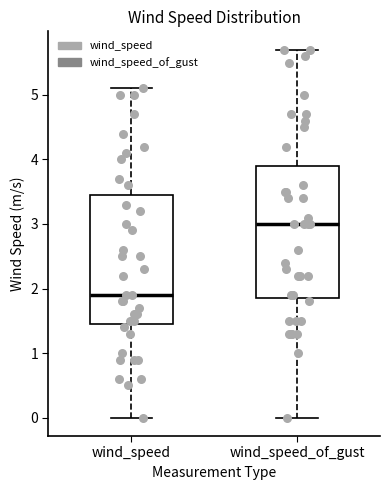

Reading left to right, read every box against the y-axis: the position of its median line, the range the box covers, and the ends of its whiskers. The values are not printed on the chart, so give them approximately, as read against the axis.

wind_speed: median 1.9, box 1.5 to 3.5, whiskers 0.0 to 5.1
wind_speed_of_gust: median 3.0, box 1.9 to 3.9, whiskers 0.0 to 5.7